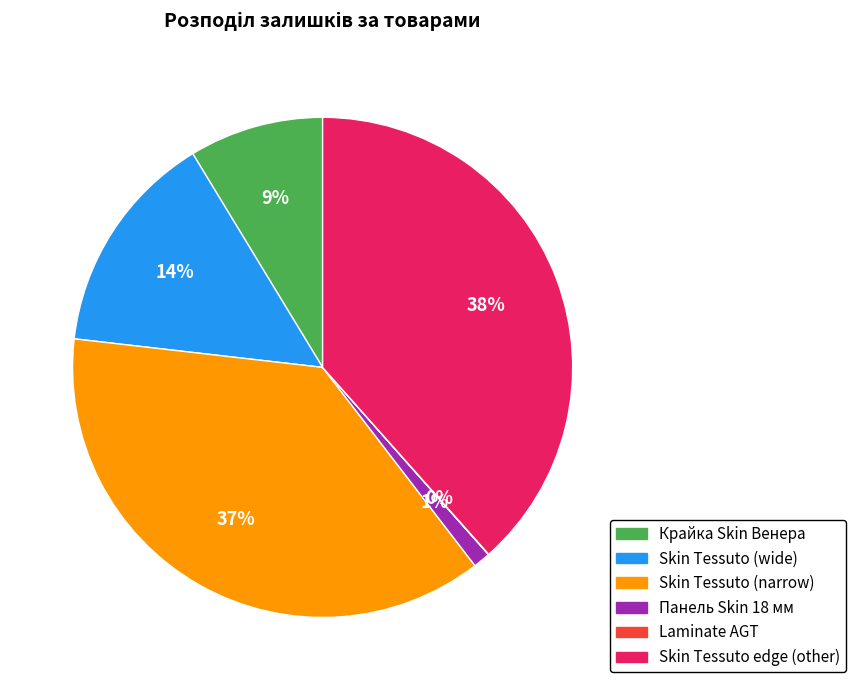

Is there a majority slice in this chart?

No